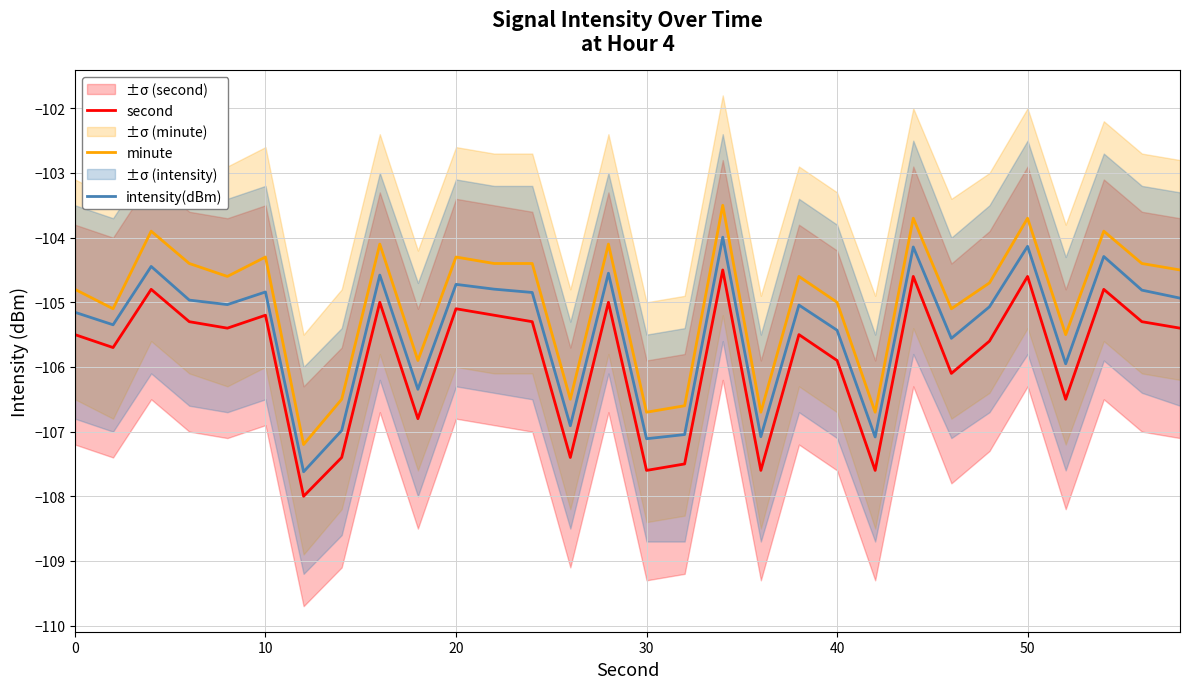

Which series has the widest spread of values?

minute